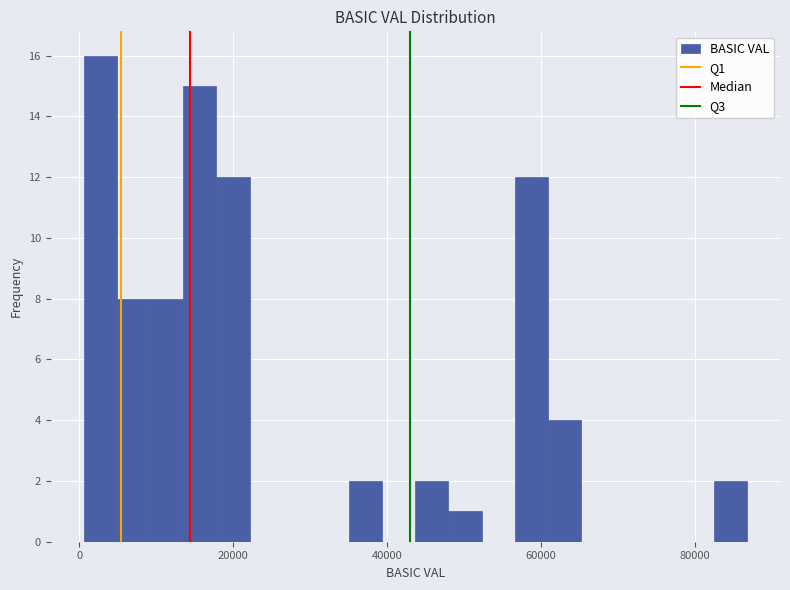

Around what value on the x-axis is the tallest bar? Give the approximate position of its centre, as read against the axis.

2000